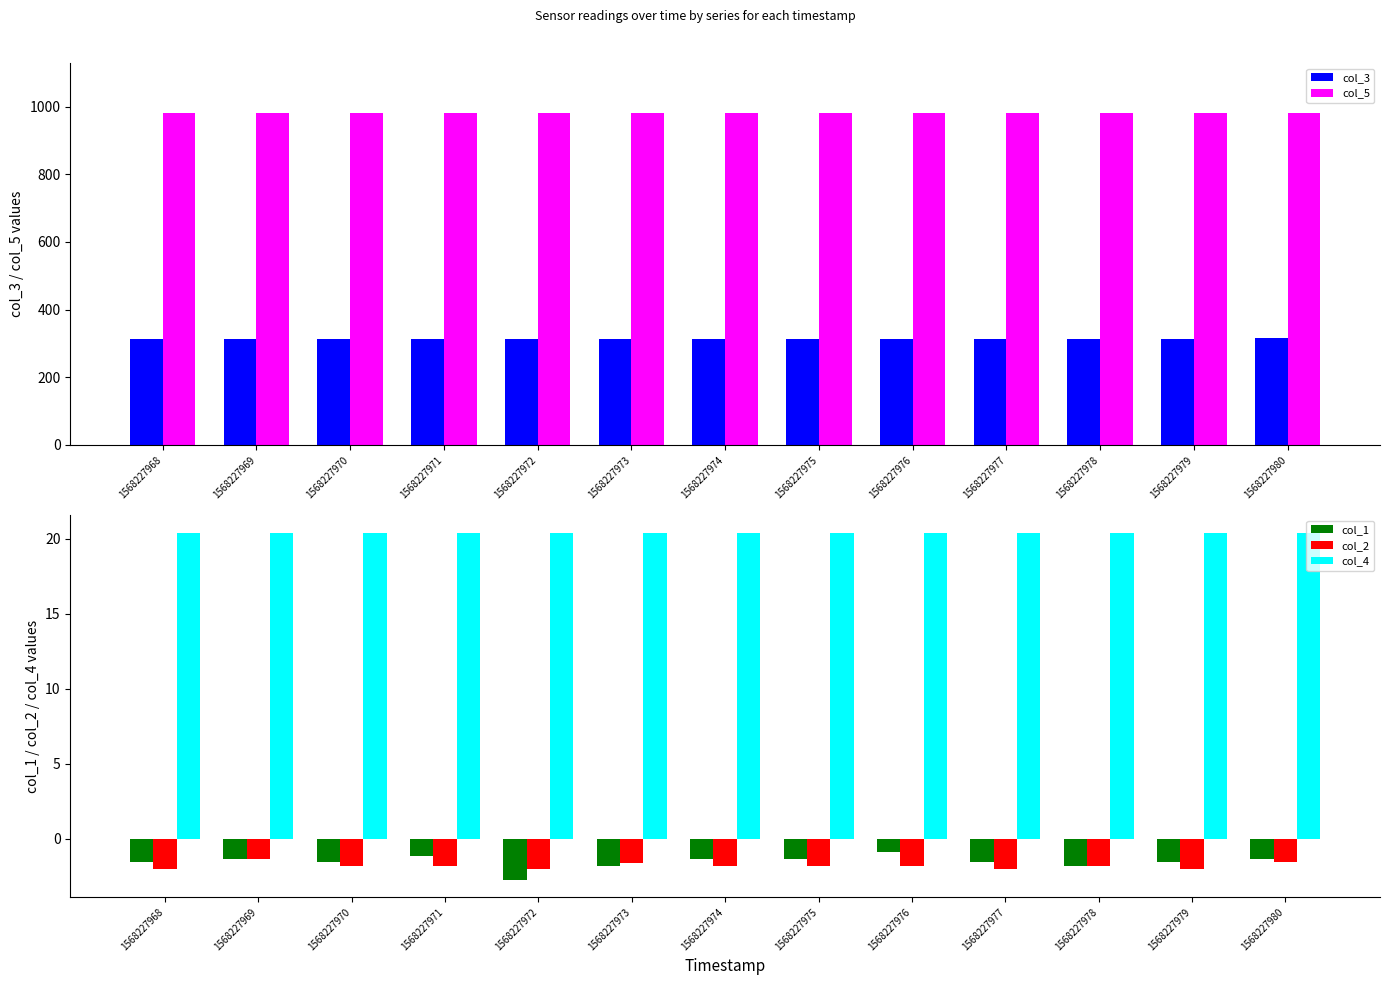

Which category has the lowest value in the col_1 series?

1568227972